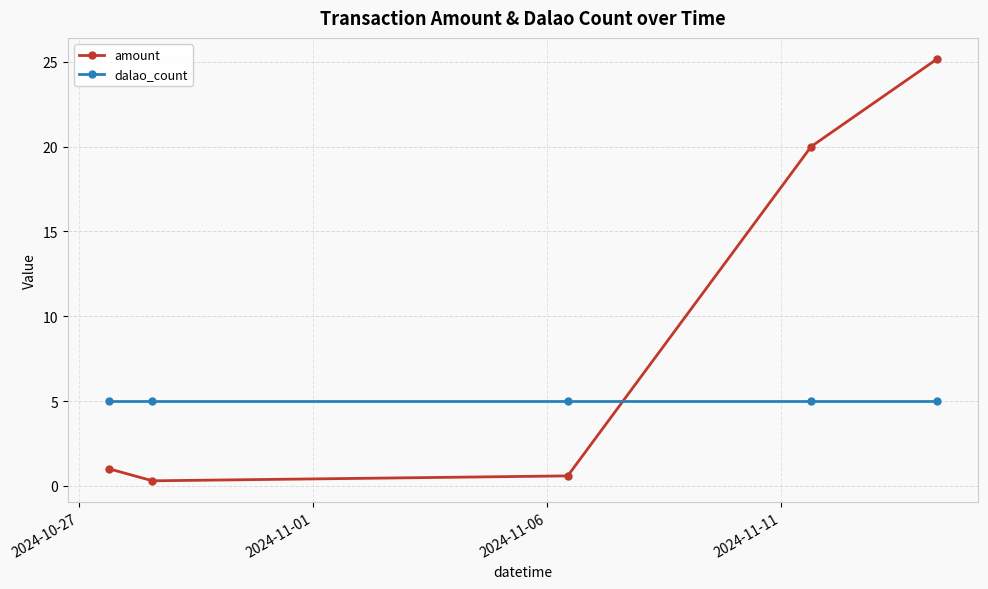

What is the minimum value shown in the chart?

0.3